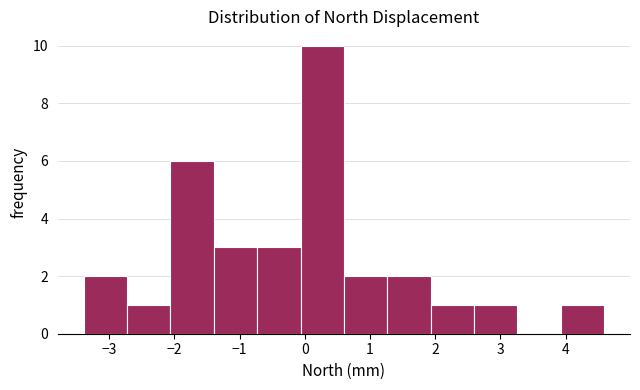

Which range on the x-axis has the tallest bar?

-0.1 to 0.6